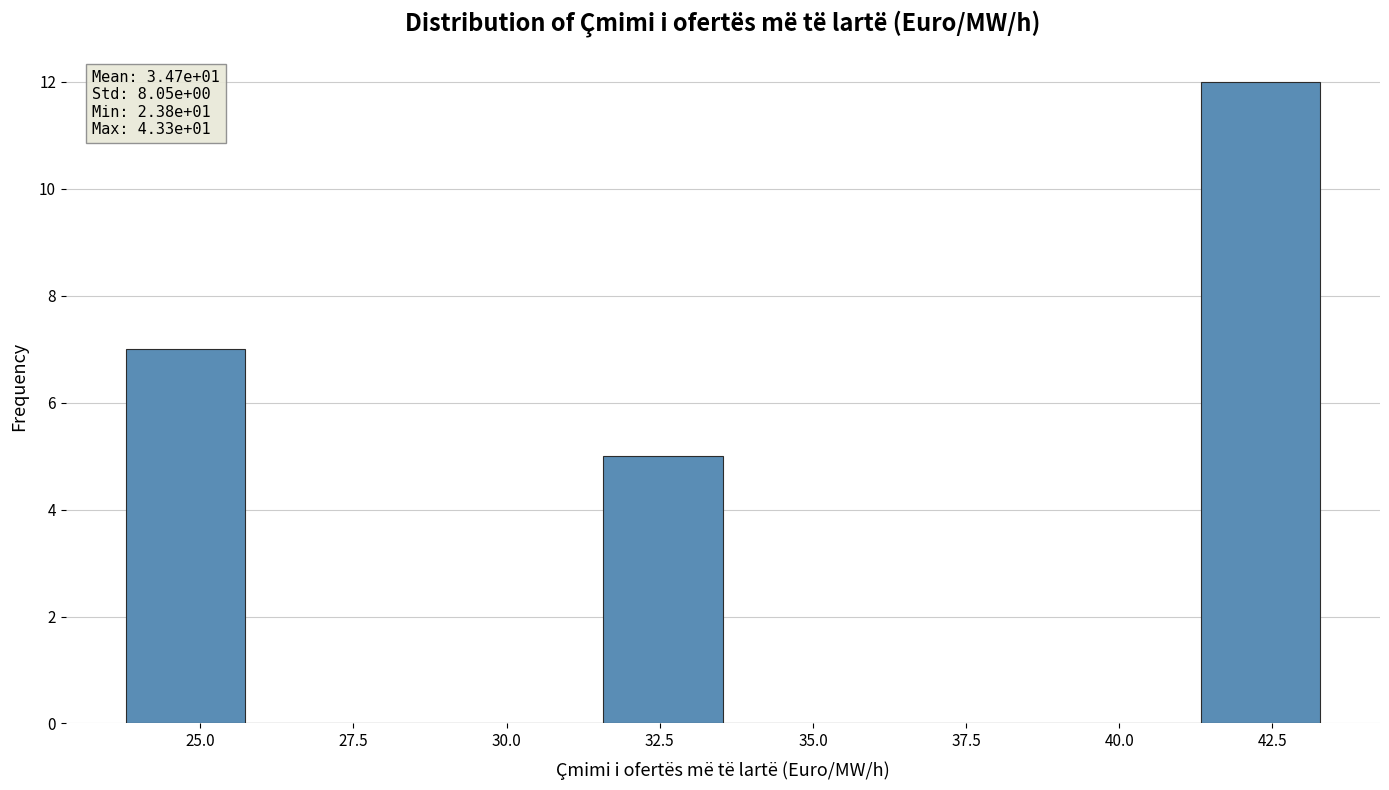

Around what value on the x-axis is the tallest bar? Give the approximate position of its centre, as read against the axis.

42.5